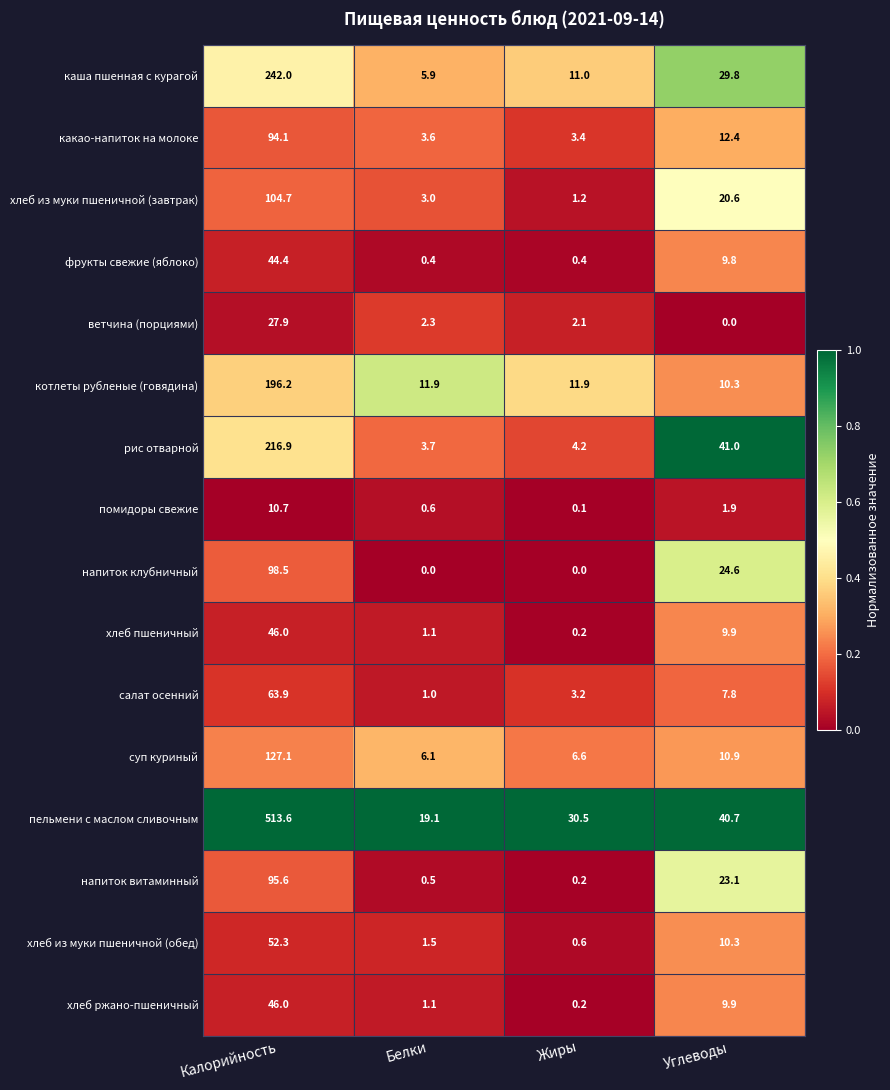

Is the value of хлеб из муки пшеничной (завтрак) at Жиры greater than the value of рис отварной at Белки?

No